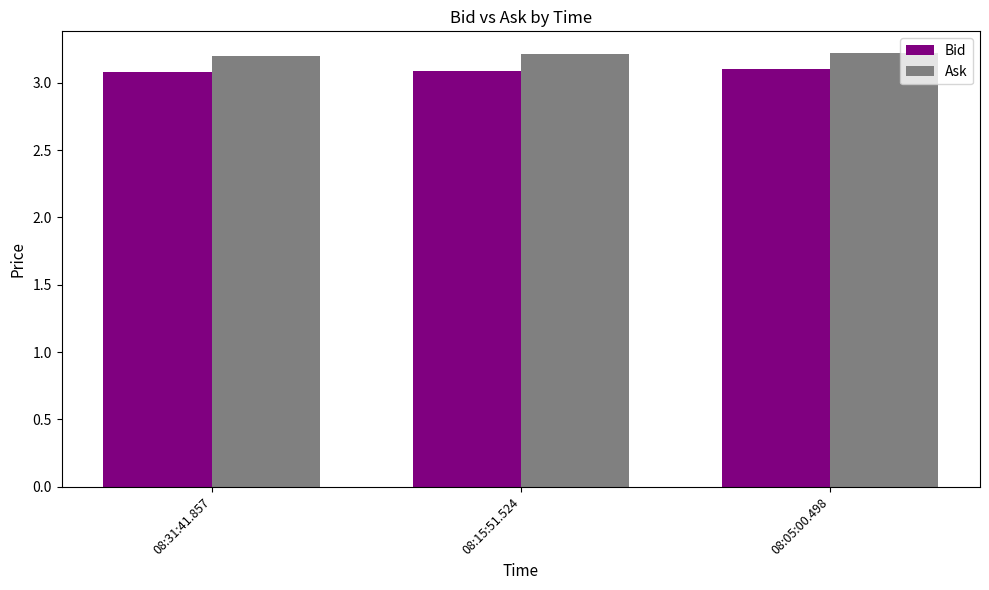

What is the maximum value for Ask?

3.2